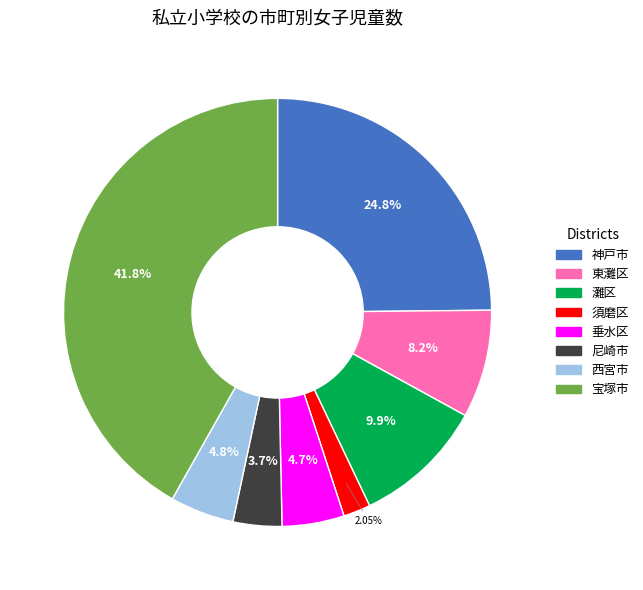

What percentage is the 宝塚市 slice, to the nearest percent?

42%